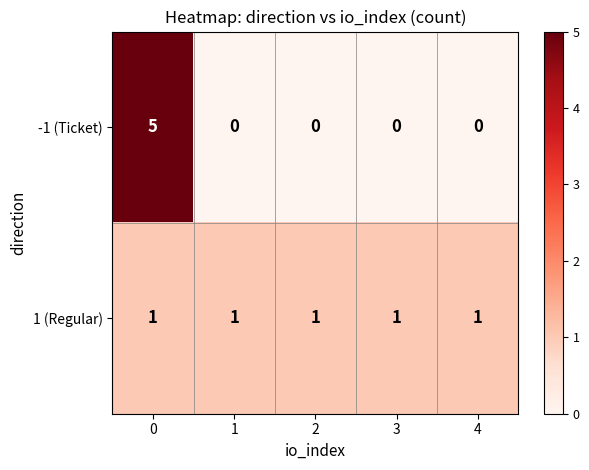

How many -1 (Ticket) values are between 0 and 1?

4